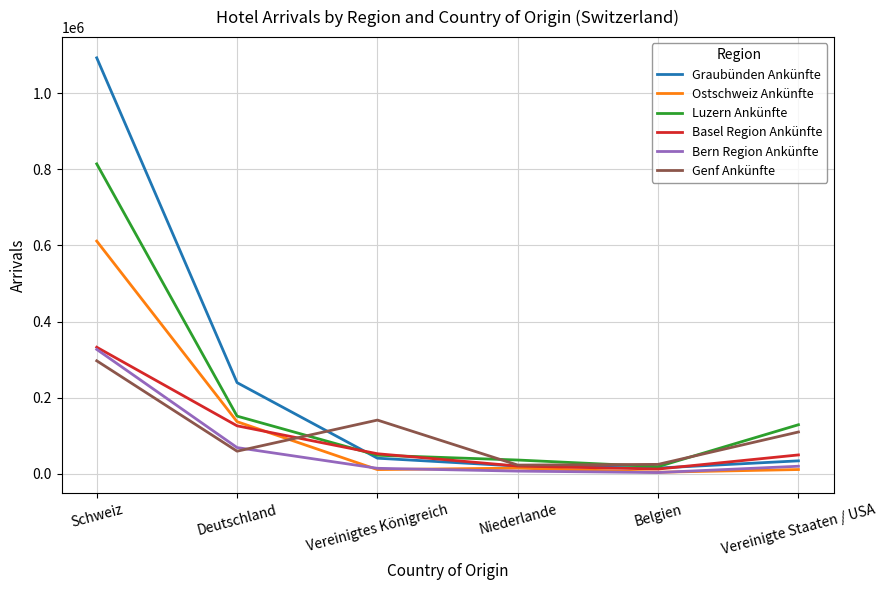

Where is Genf Ankünfte nearest to the value 159996?

Vereinigtes Königreich